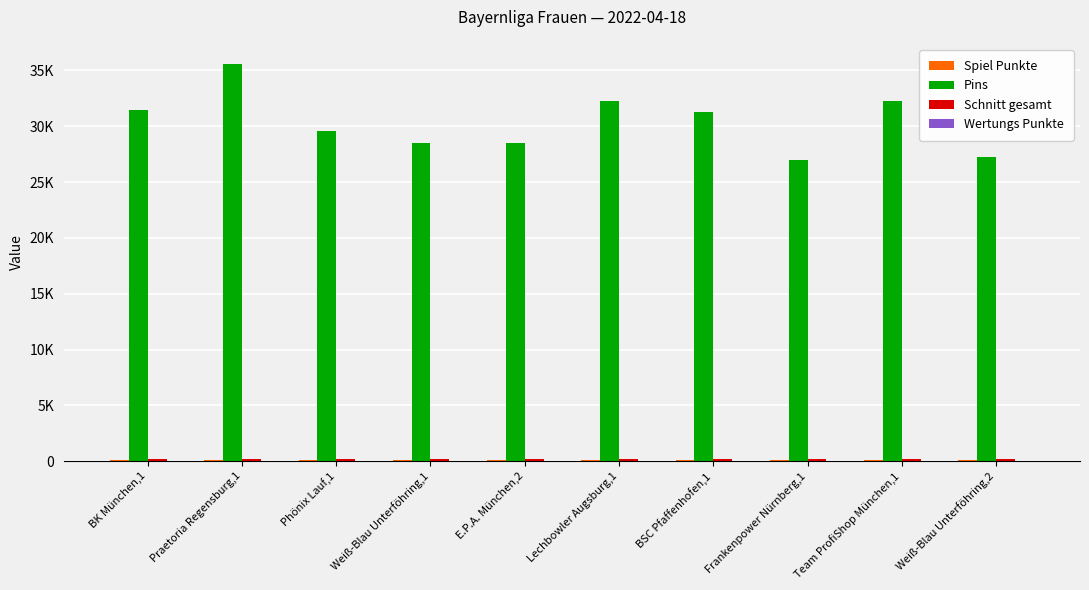

Reading left to right, transcribe all the data shown in this chart.

Spiel Punkte: 135.0	127.0	114.0	98.0	94.0	88.5	97.0	70.0	87.5	61.0
Pins: 31440.0	35600.0	29534.0	28483.0	28502.0	32269.0	31262.0	26933.0	32261.0	27221.0
Schnitt gesamt: 196.5	185.4	184.6	178.0	178.1	174.4	162.8	174.9	174.4	170.1
Wertungs Punkte: 15.0	15.0	13.0	9.0	9.0	6.0	4.0	4.0	3.0	3.0